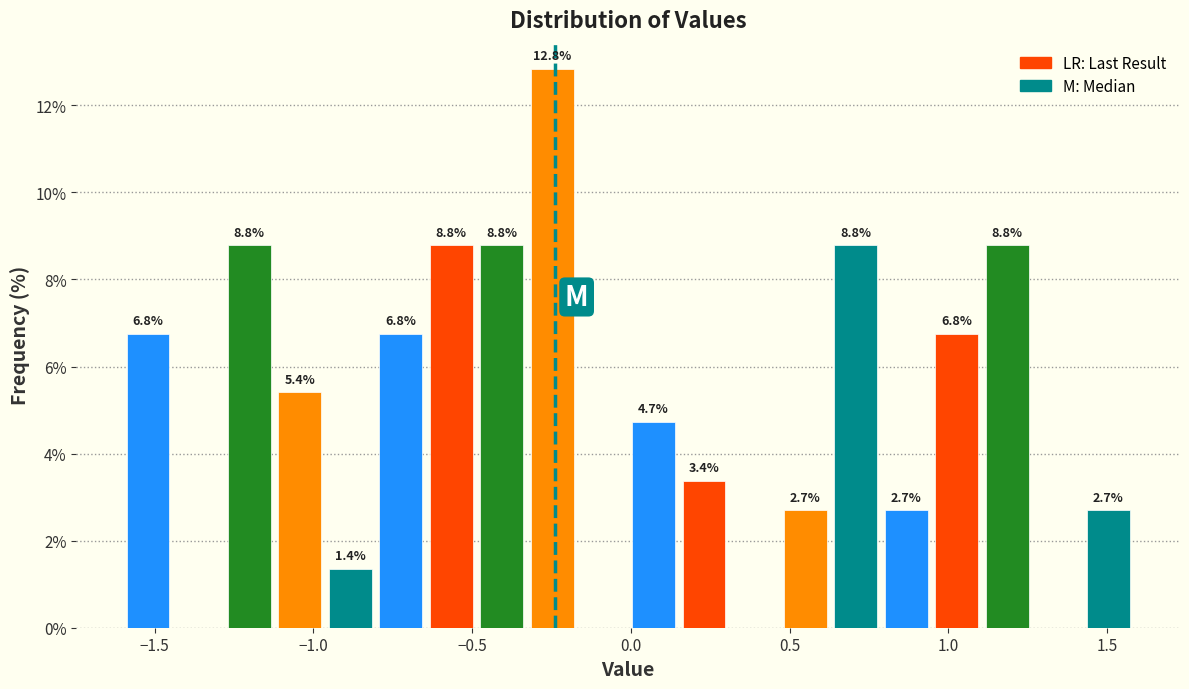

Around what value on the x-axis is the tallest bar? Give the approximate position of its centre, as read against the axis.

-0.25